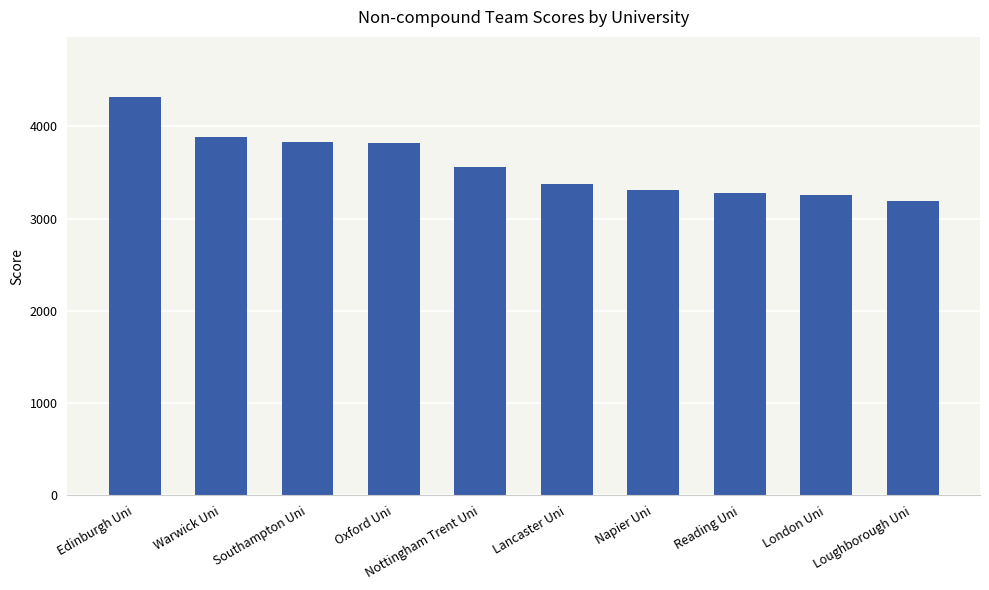

What is the maximum value shown in the chart?

4323